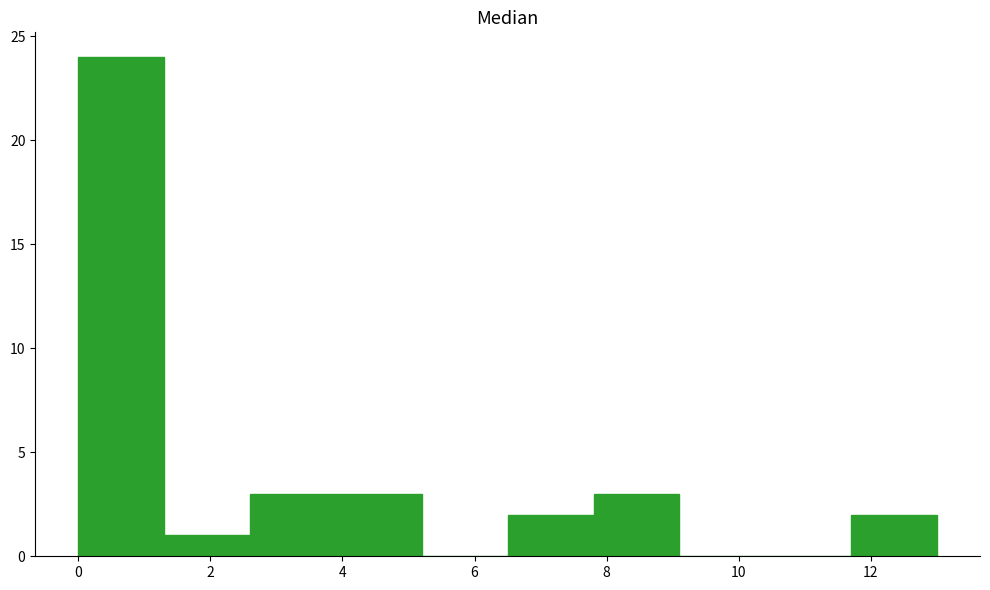

How tall is the bar that spans 2.6 to 3.9 on the x-axis? Neither the bar edges nor the heights are printed on the chart, so give them approximately, as read against the axes.

3